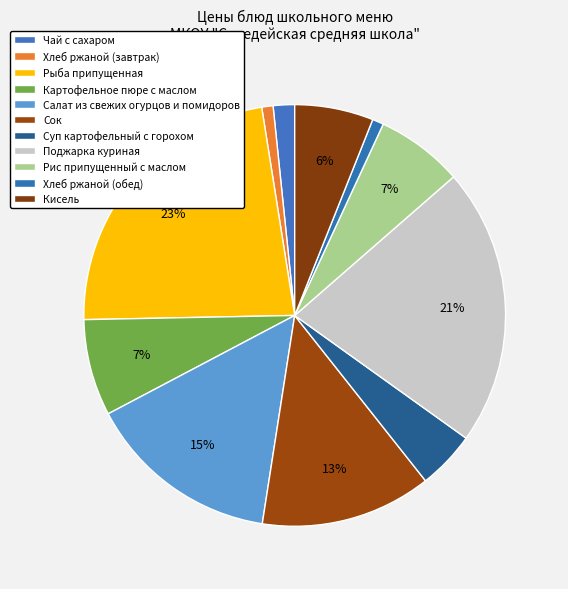

How many slices are in this pie chart?

11